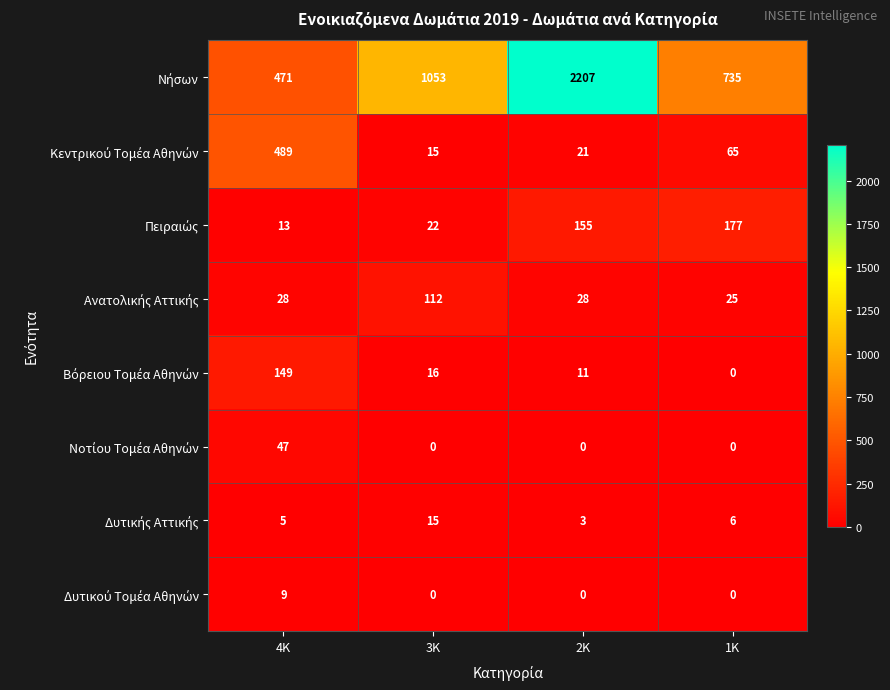

Which category has the highest value across all series?

2Κ